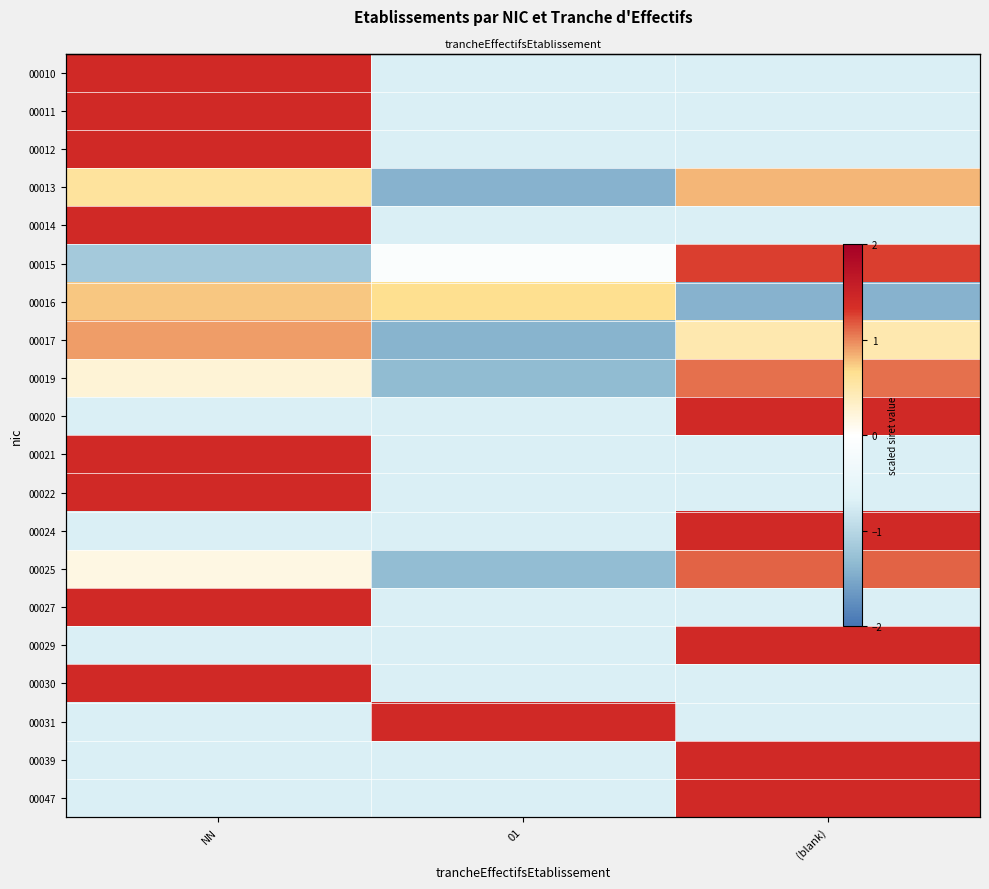

At which label does 00013 reach its peak?

(blank)